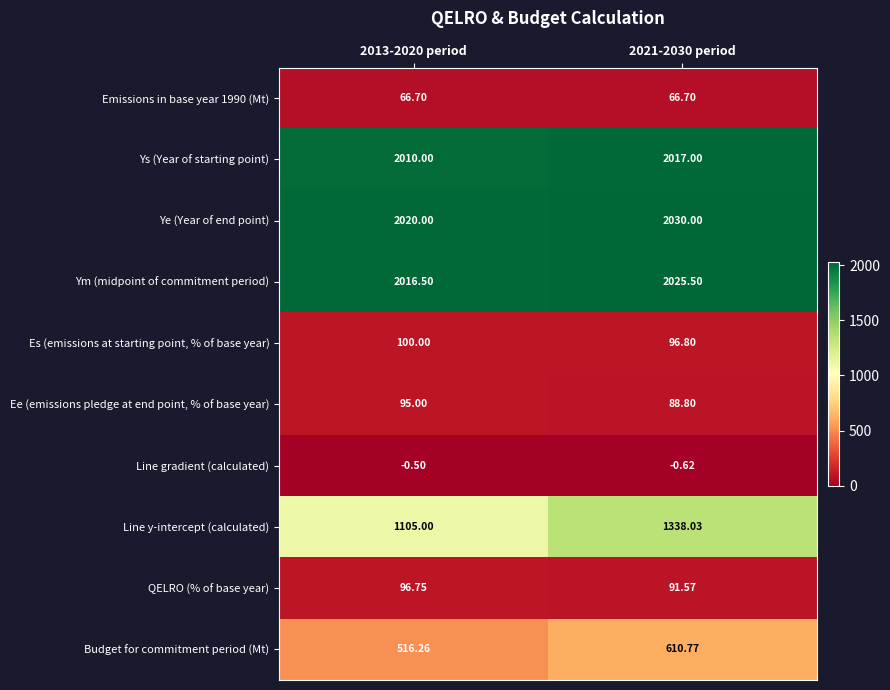

Which series changed the most between 2013-2020 period and 2021-2030 period?

Line y-intercept (calculated)